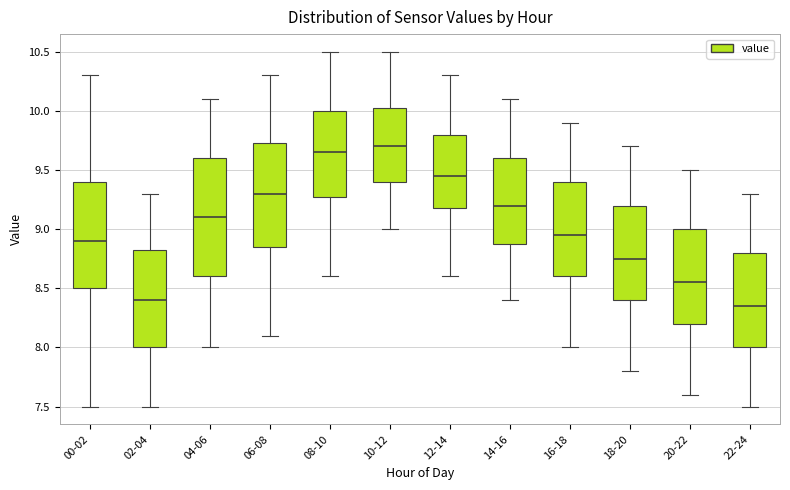

Which box is the tallest, from its lower edge to its upper edge?

04-06